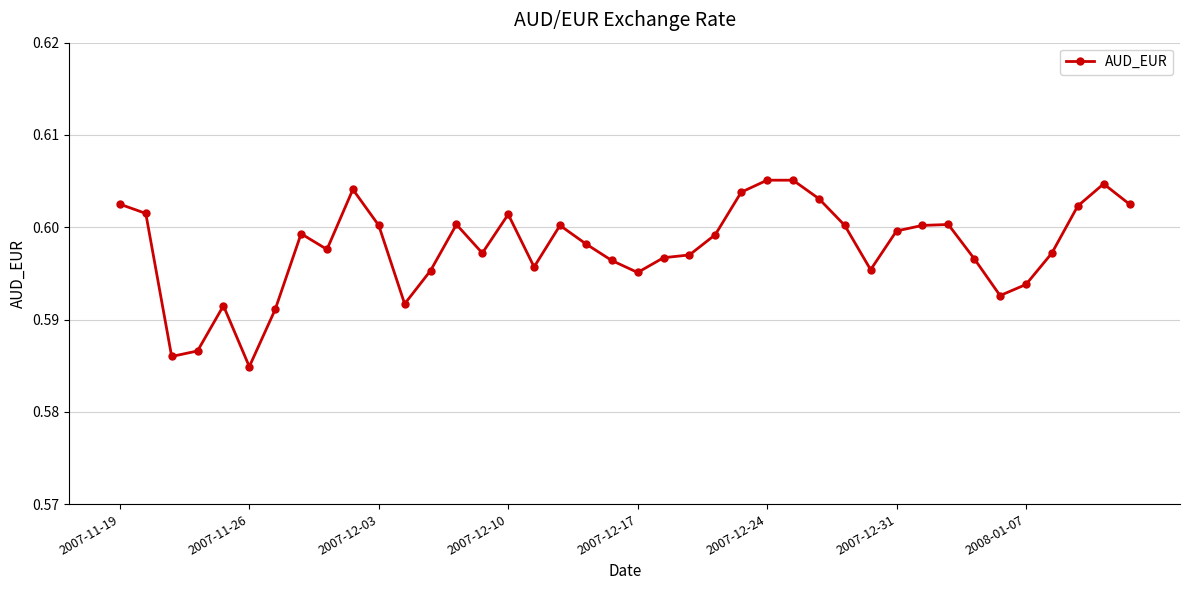

What is the sum of all values?

23.9